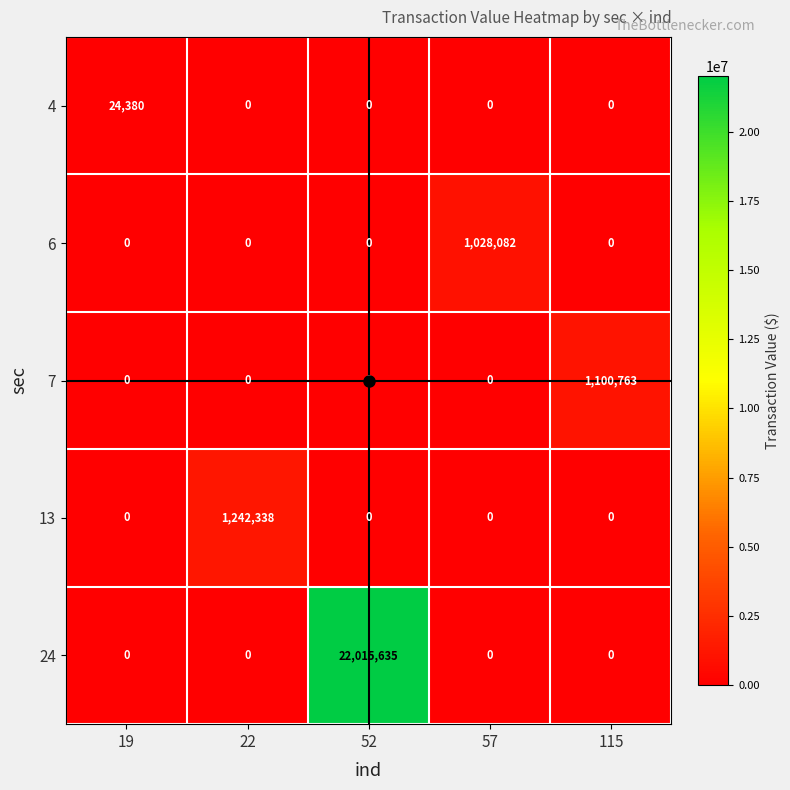

What is the highest value of the 24 series?

22015635